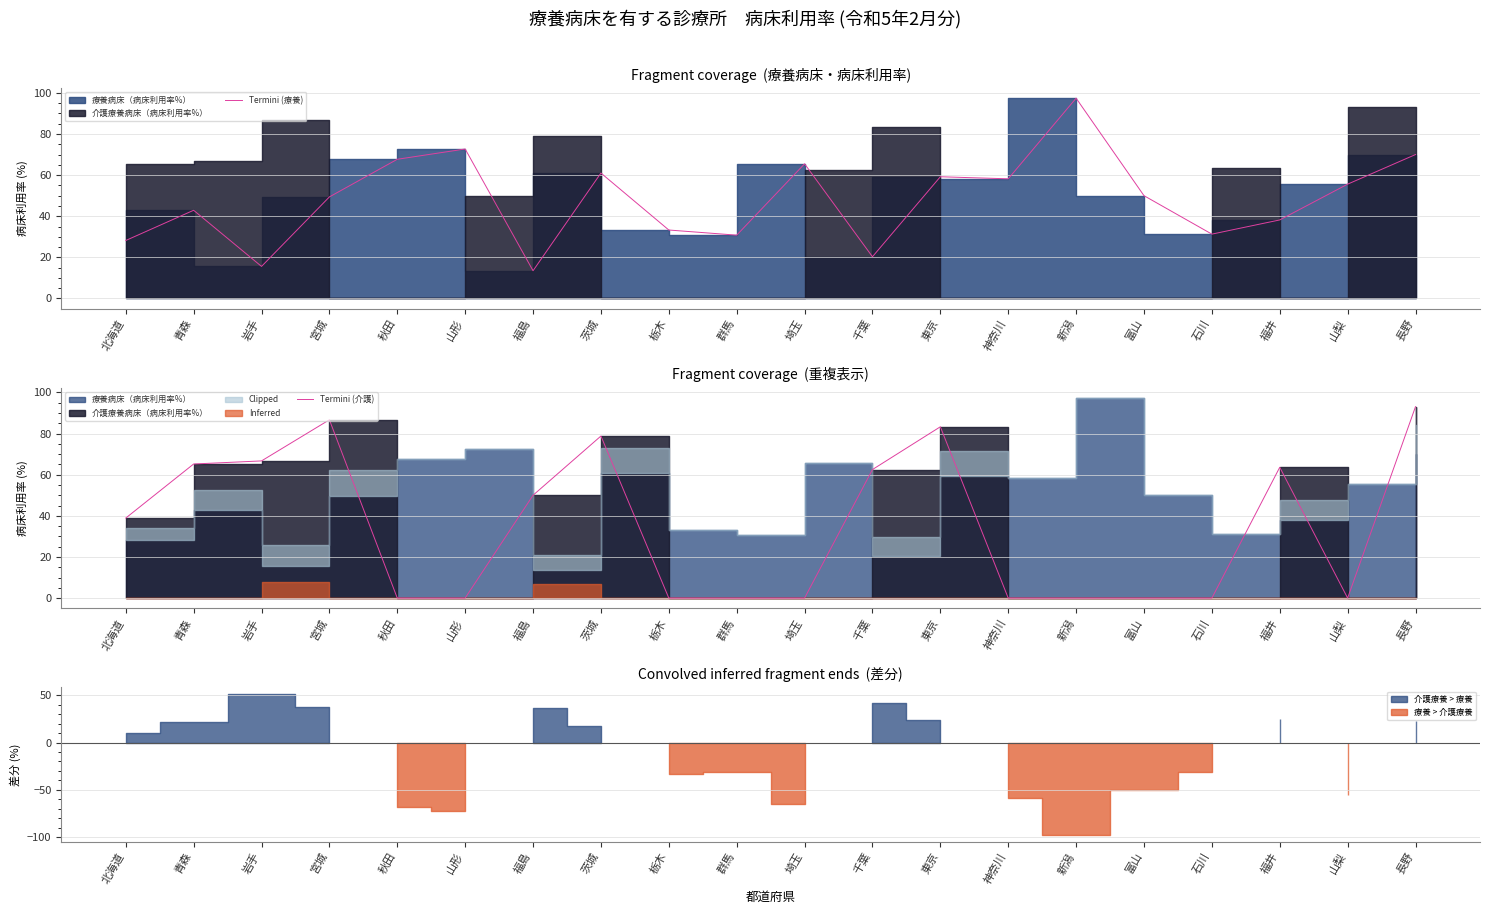

What is the label of the 3rd point from the left?

岩手